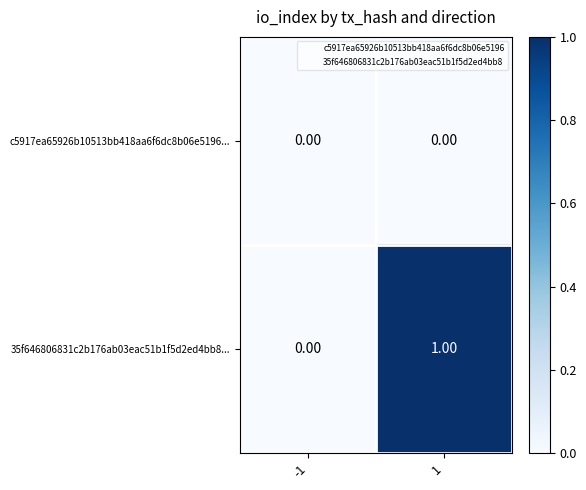

How many values in the 35f646806831c2b176ab03eac51b1f5d2ed4bb8... series are below 1?

1